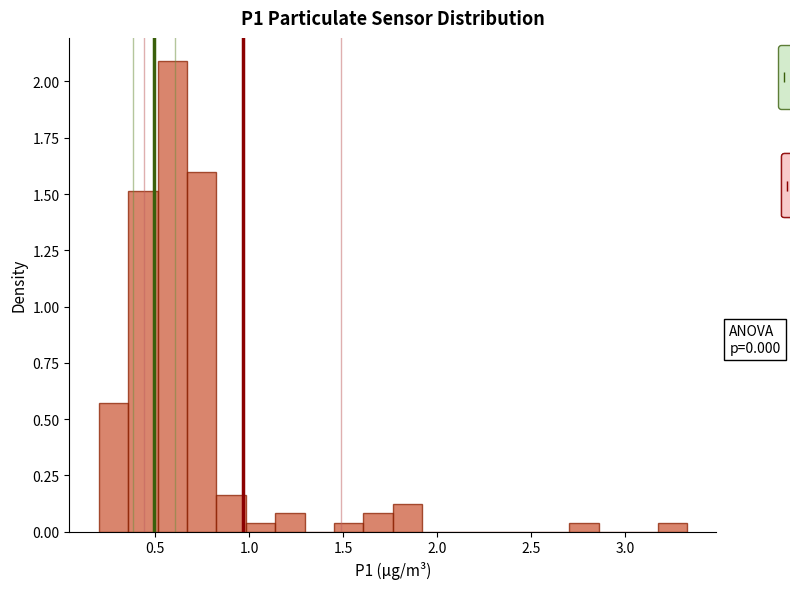

Around what value on the x-axis is the tallest bar? Give the approximate position of its centre, as read against the axis.

0.60